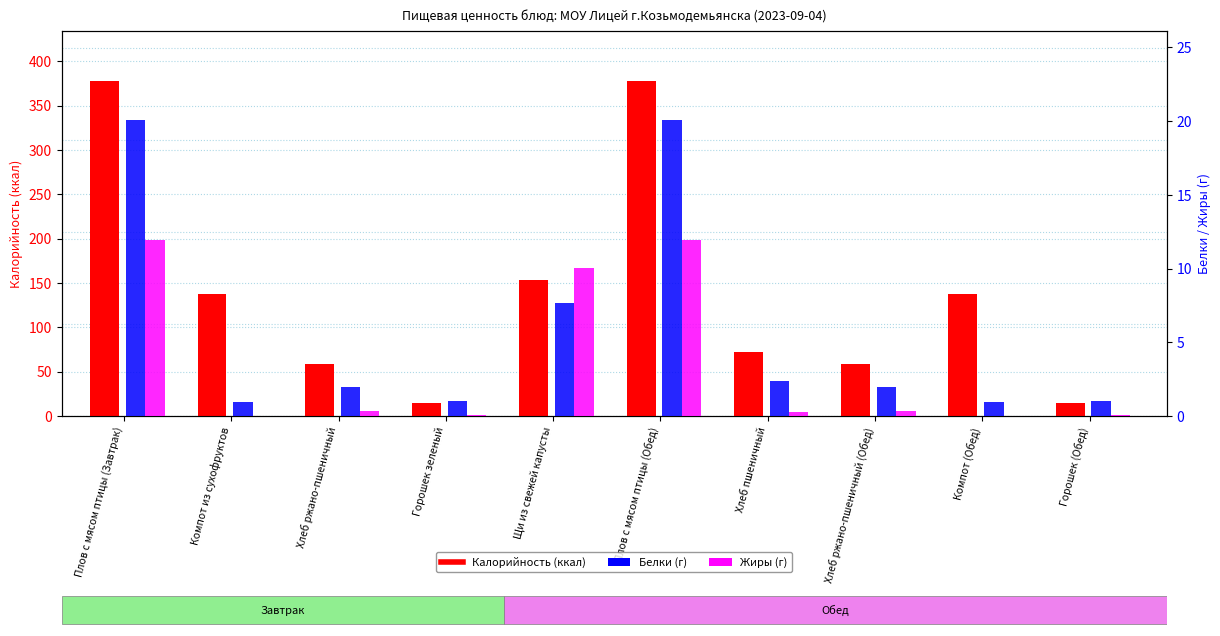

What is the spread (max minus min) of values at Горошек (Обед)?

14.6